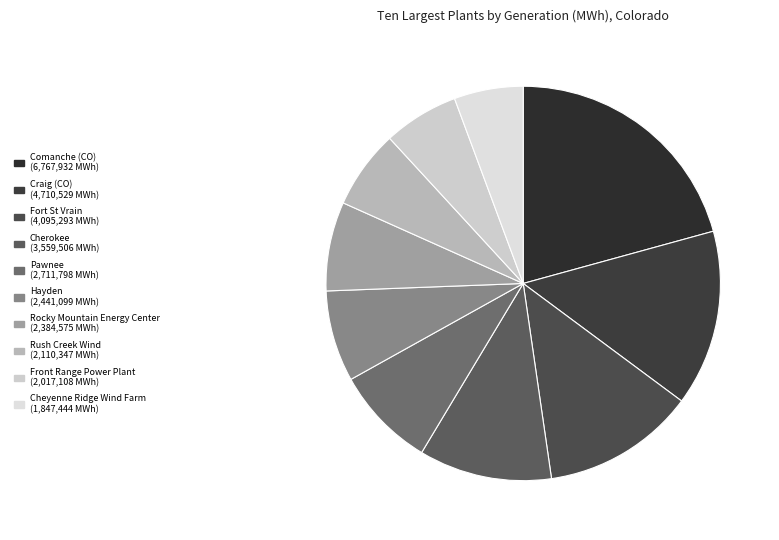

Which category has the biggest portion of the pie?

Comanche (CO)